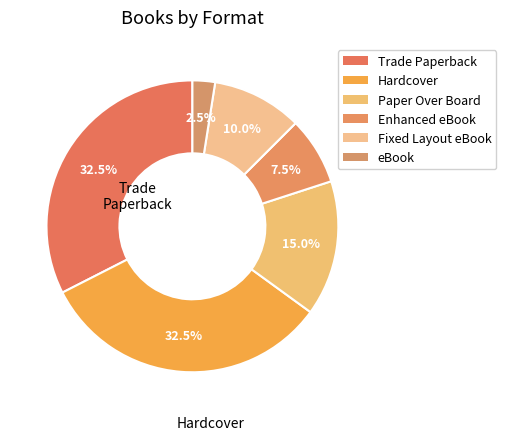

The Hardcover slice represents 32% of the pie. True or false?

True